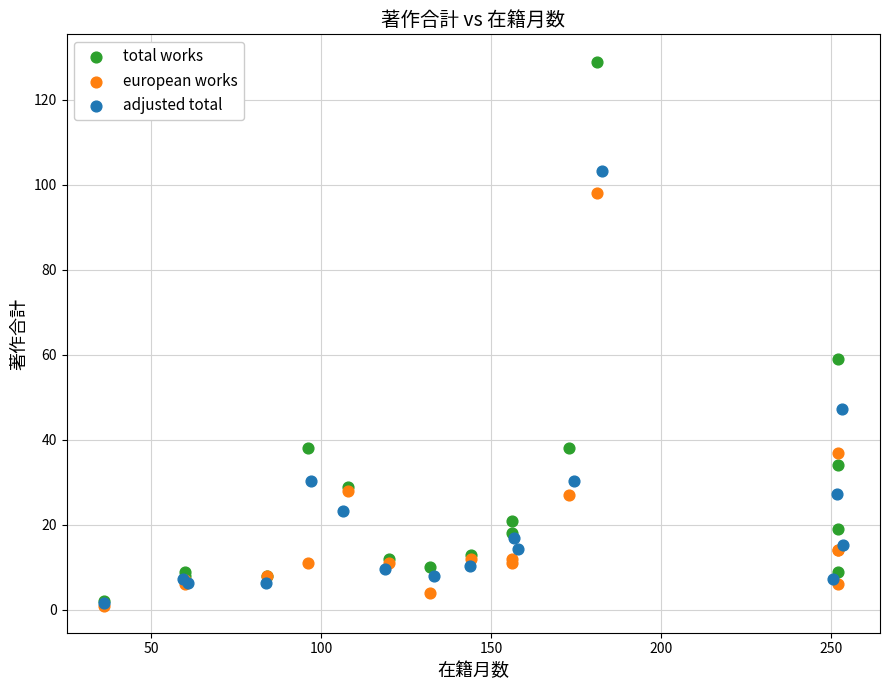

Which series reaches the maximum Y coordinate?

total works